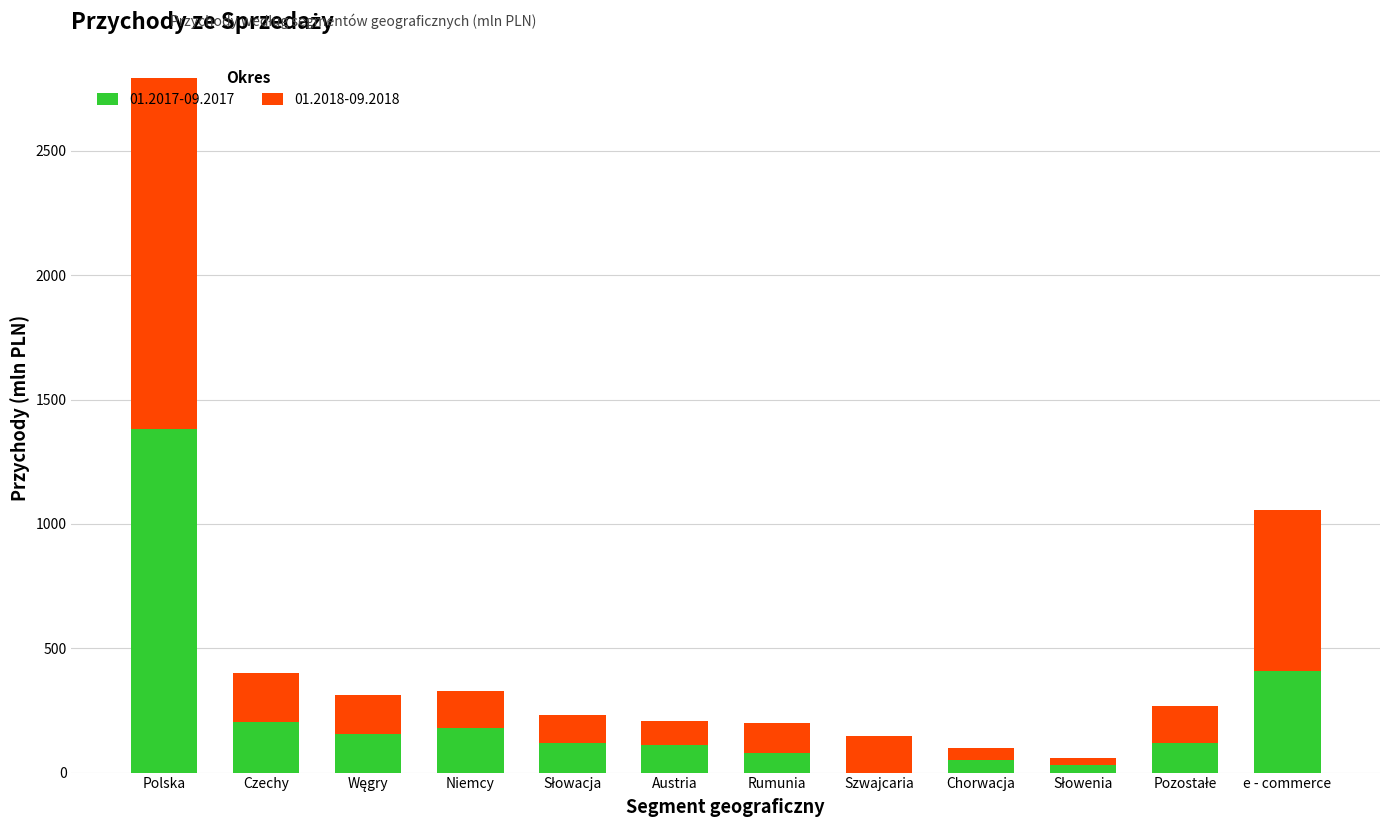

Which category has the highest value in the 01.2017-09.2017 series?

Polska